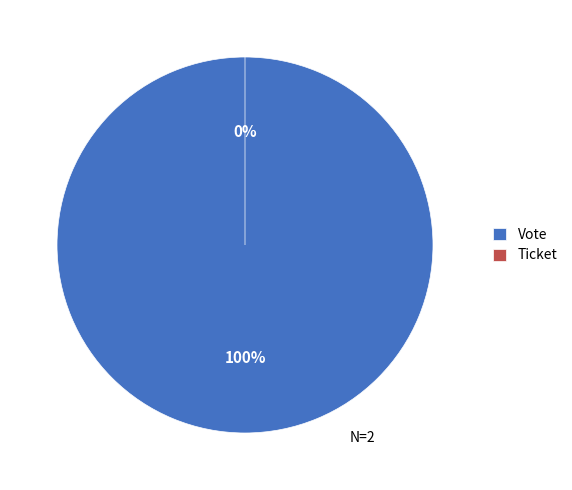

Between Ticket and Vote, which is larger?

Vote